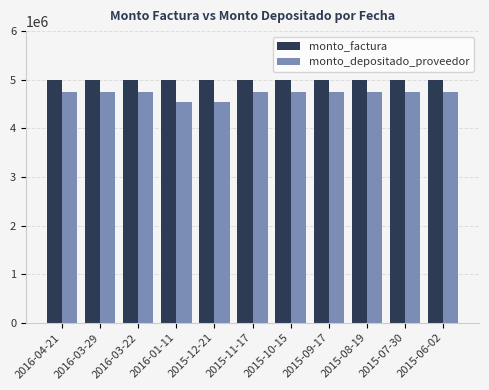

At how many categories does at least one series exceed 4834698?

11